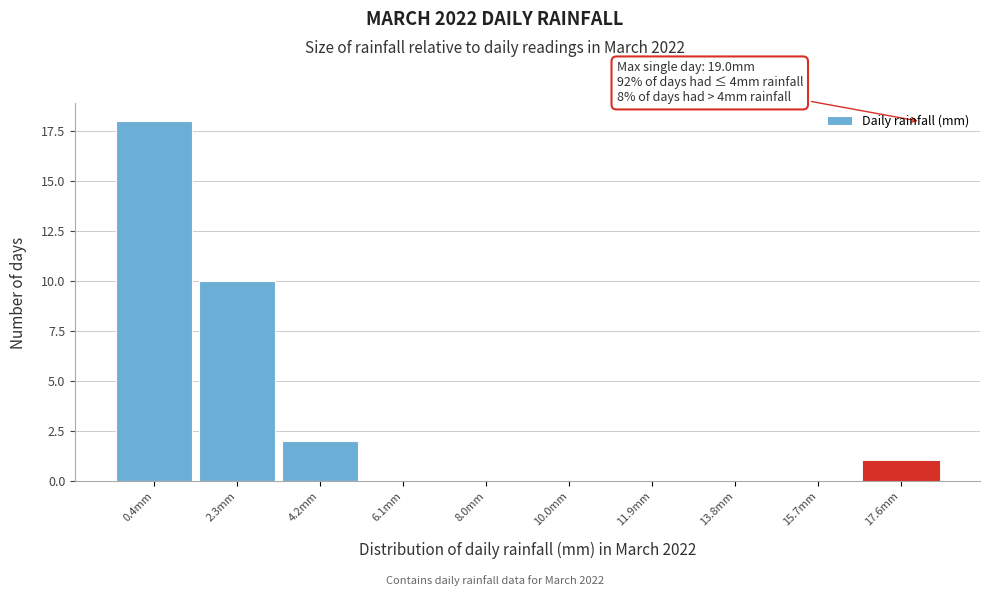

Reading left to right, list all the values displayed in this chart.

0.4mm=18	2.3mm=10	4.2mm=2	6.1mm=0	8.0mm=0	10.0mm=0	11.9mm=0	13.8mm=0	15.7mm=0	17.6mm=1